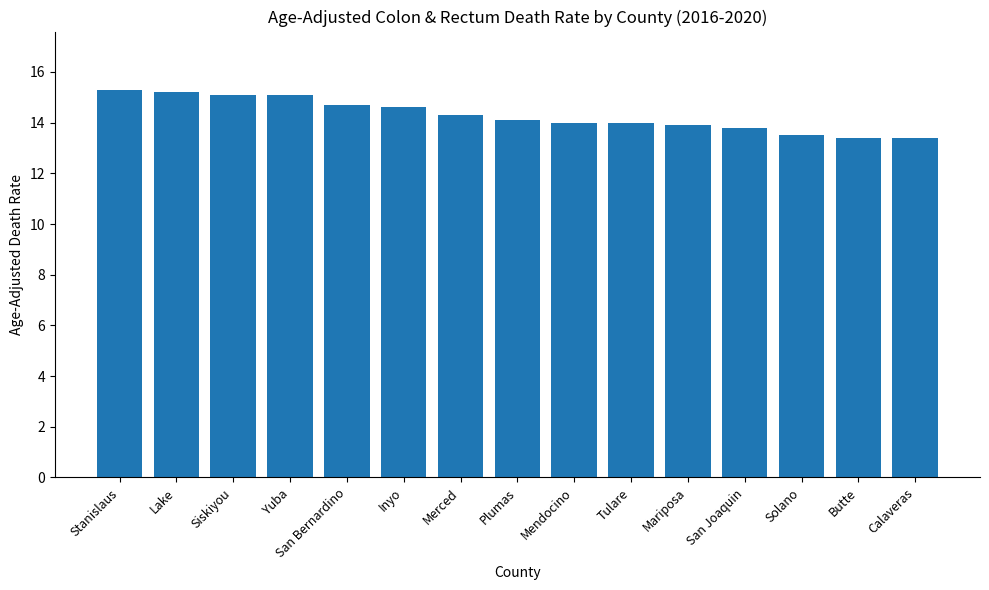

Does the chart contain any negative values?

No